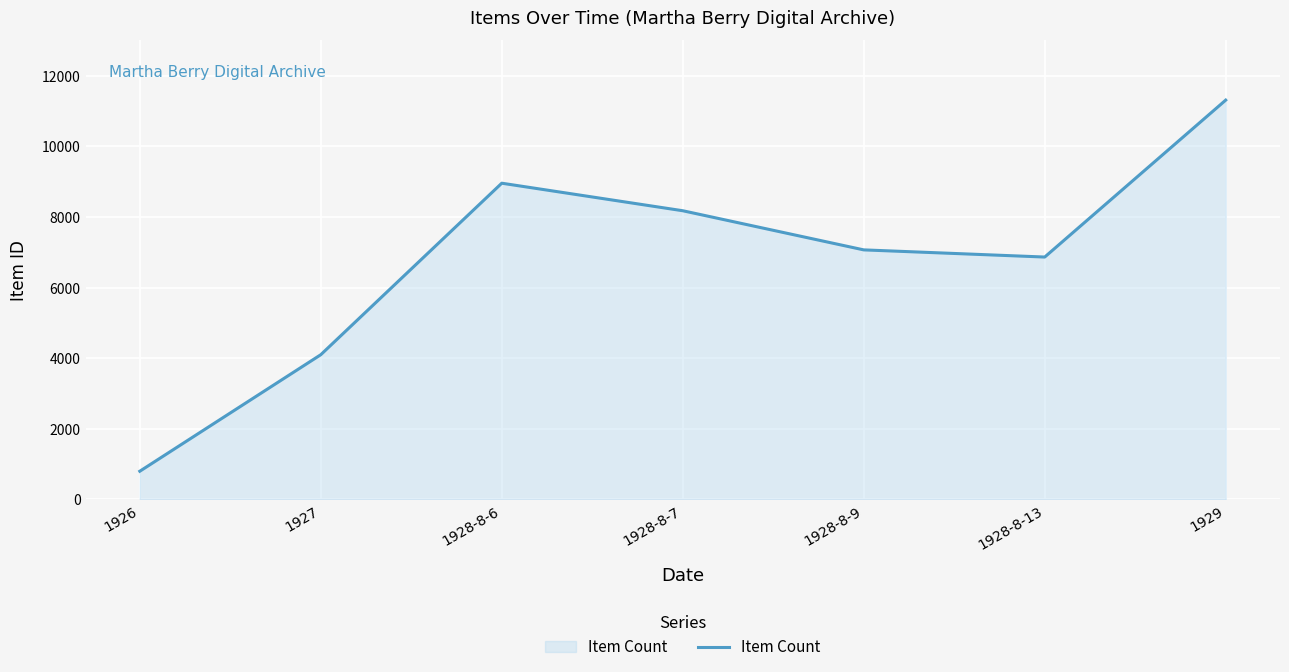

How many distinct data groups are displayed?

1